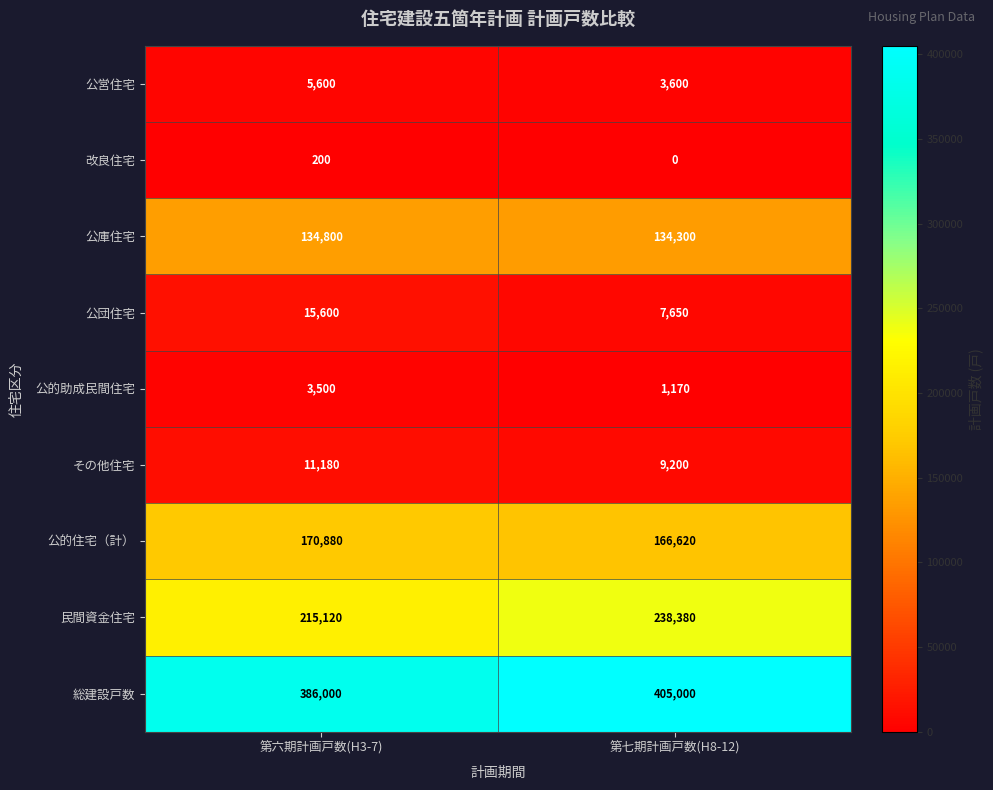

What is the approximate value of 民間資金住宅 at 第七期計画戸数(H8-12)?

238380